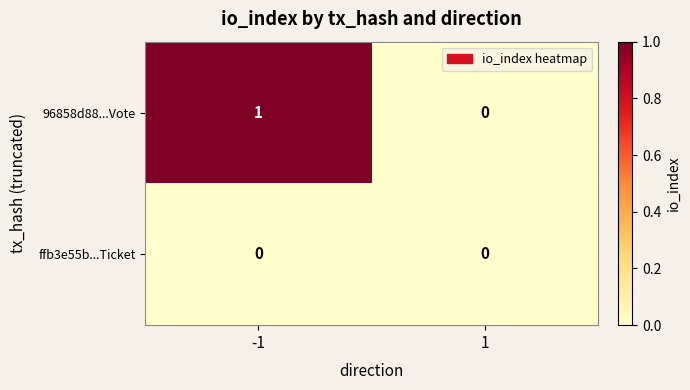

Rank the series by their maximum value, from lowest to highest.

ffb3e55b...Ticket, 96858d88...Vote